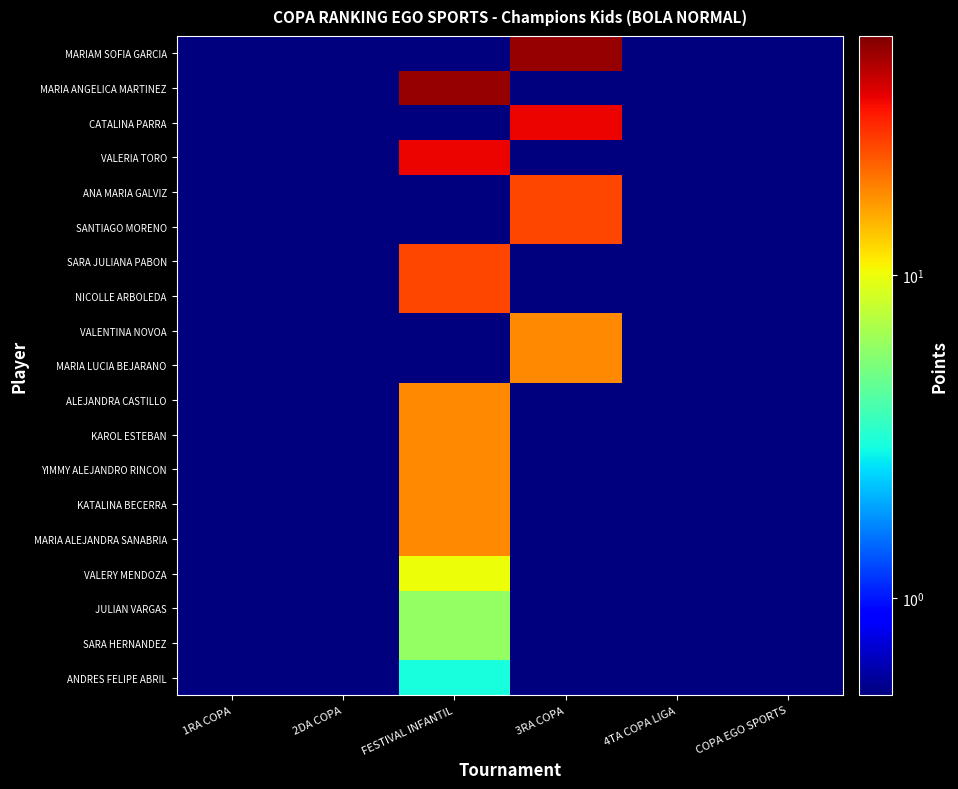

Between FESTIVAL INFANTIL and 3RA COPA, which series saw the biggest shift?

MARIAM SOFIA GARCIA